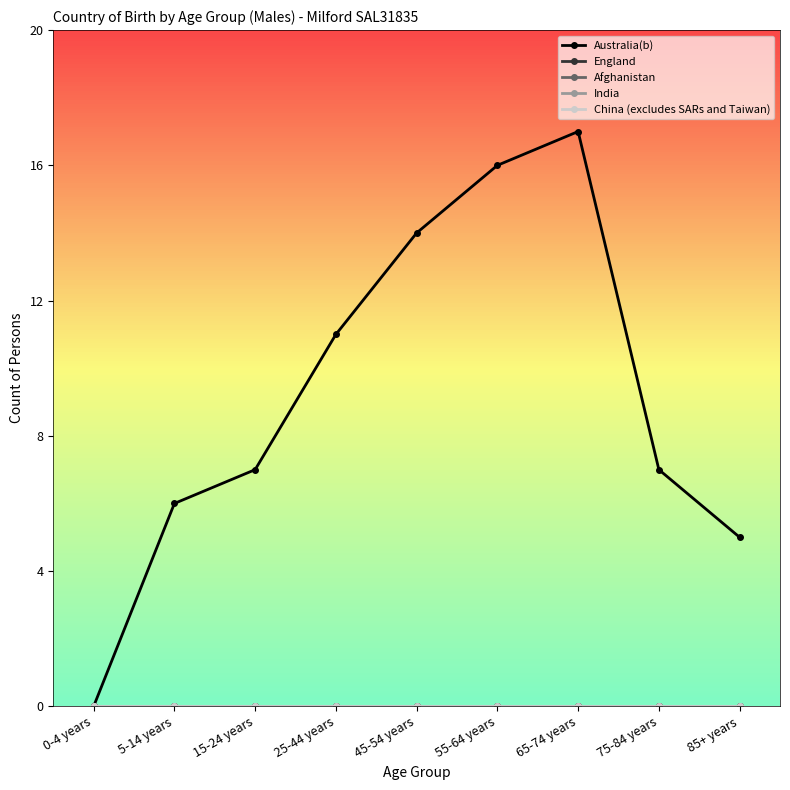

Is the value of India at 15-24 years greater than the value of China (excludes SARs and Taiwan) at 15-24 years?

No